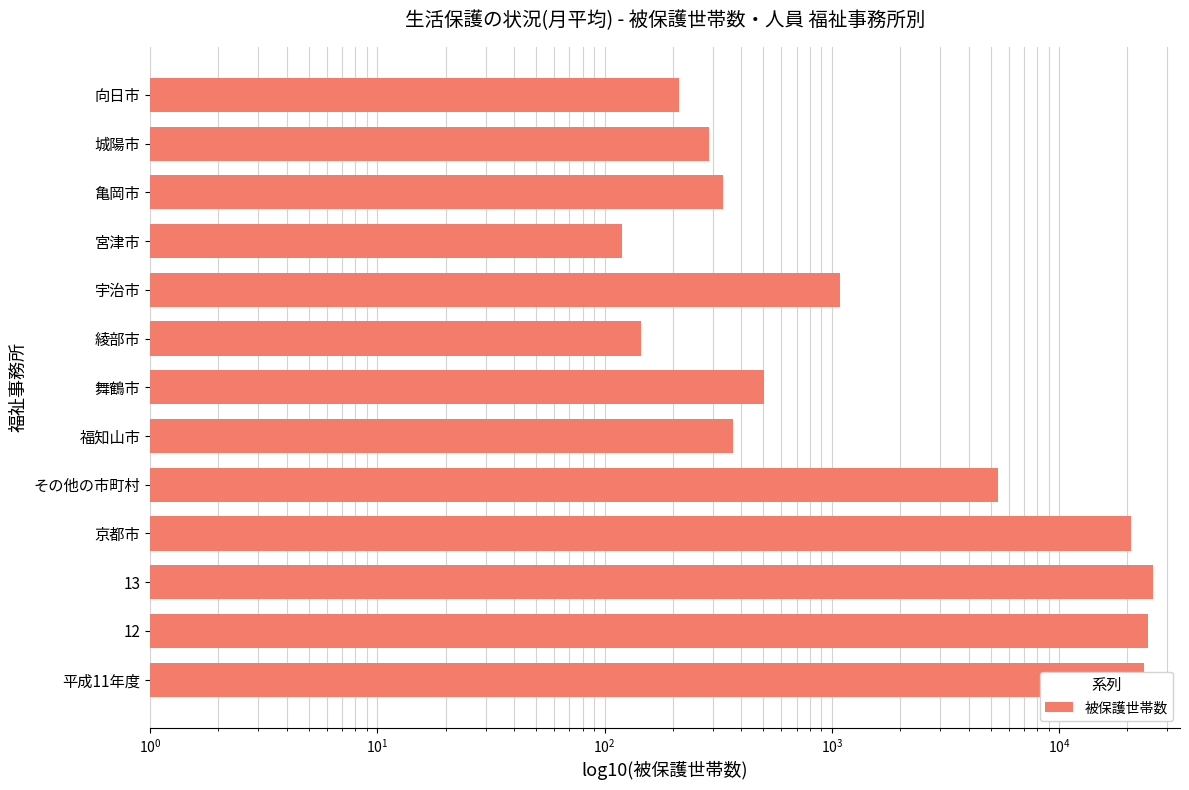

Reading left to right, transcribe all the data shown in this chart.

23739	24682	26011	20635	5377	367	505	144	1084	119	332	287	212